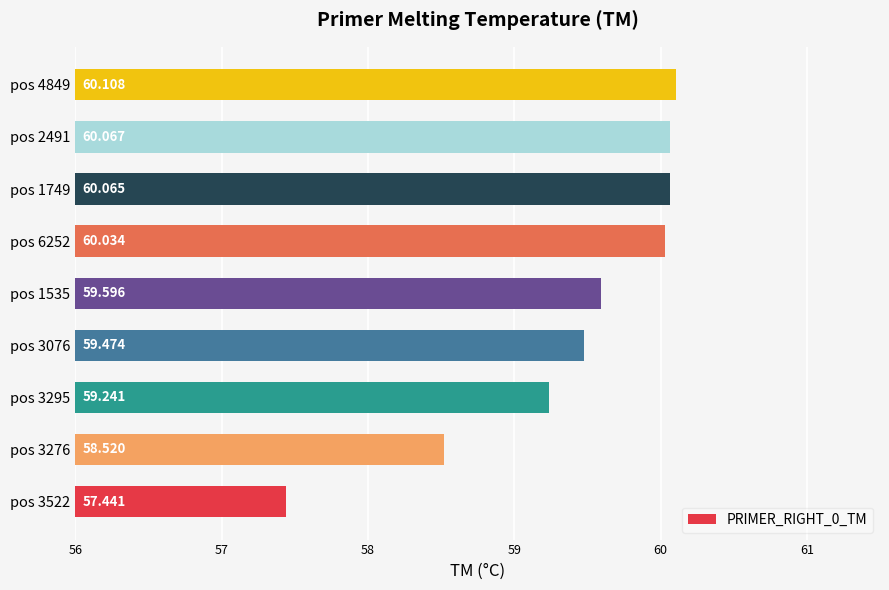

Which category has the highest value across all series?

pos 4849